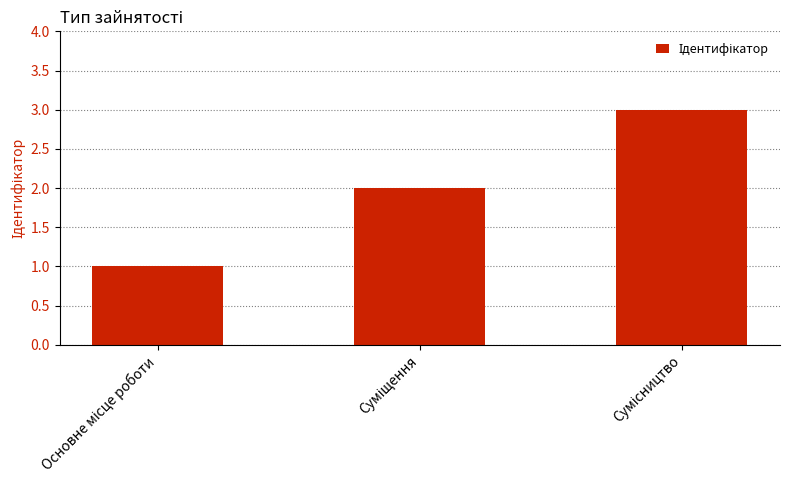

What is the maximum value shown in the chart?

3